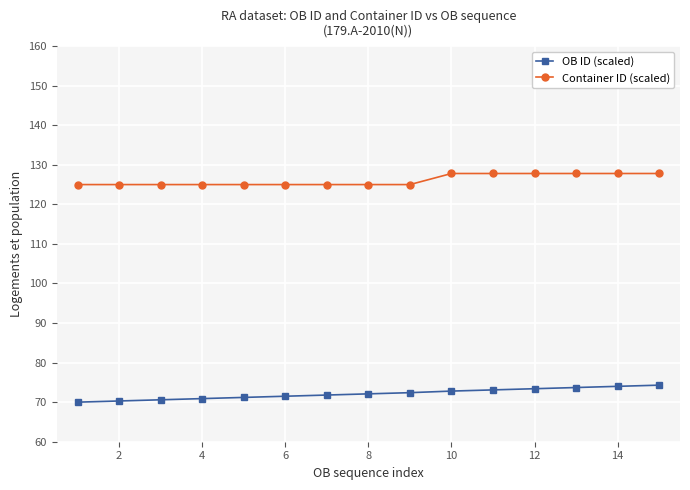

Rank the series by their average value, from lowest to highest.

OB ID (scaled), Container ID (scaled)